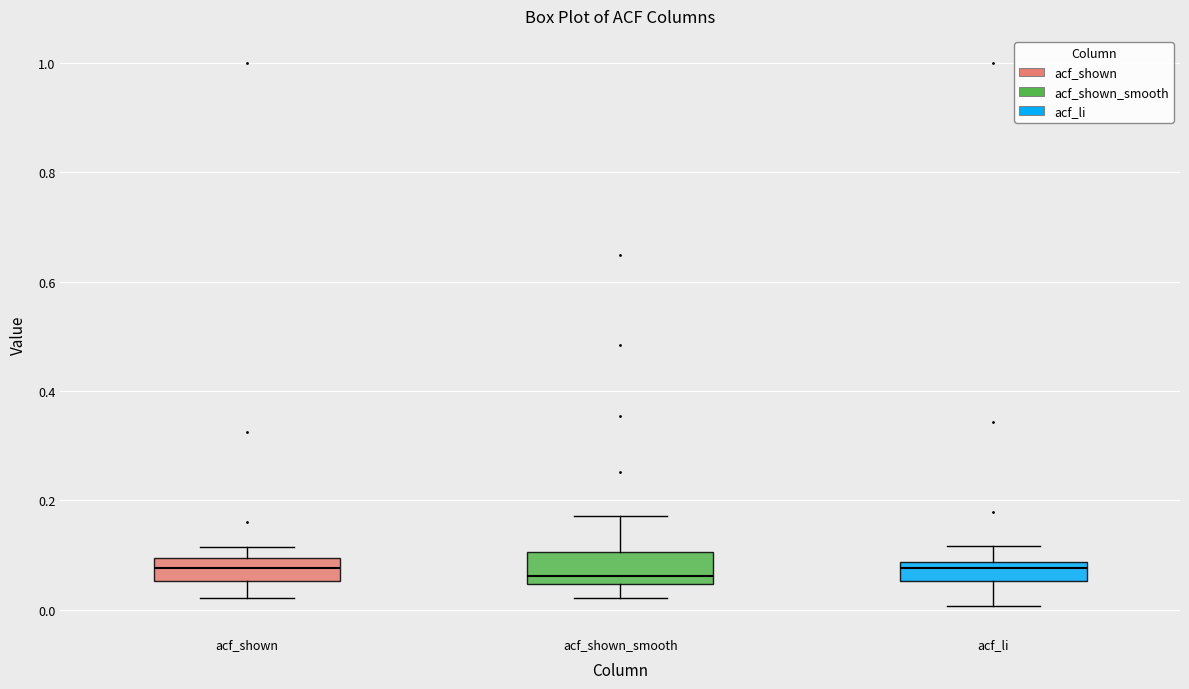

Reading left to right, read every box against the y-axis: the position of its median line, the range the box covers, and the ends of its whiskers. The values are not printed on the chart, so give them approximately, as read against the axis.

acf_shown: median 0.08, box 0.06 to 0.10, whiskers 0.02 to 0.12
acf_shown_smooth: median 0.06, box 0.04 to 0.10, whiskers 0.02 to 0.18
acf_li: median 0.08 (just below the box's upper edge), box 0.06 to 0.08, whiskers 0.00 to 0.12